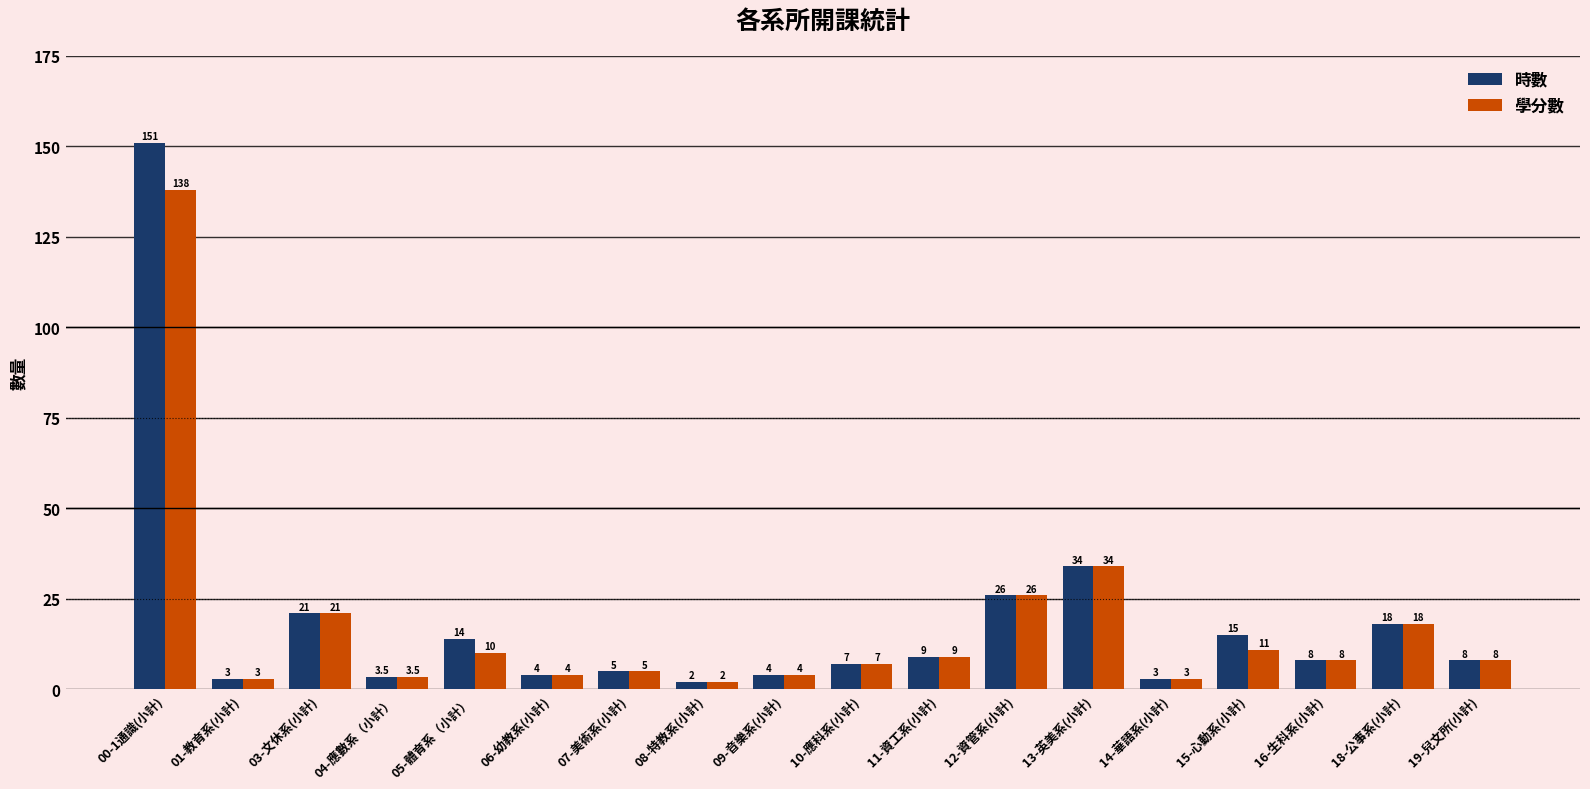

Rank the series by their average value, from lowest to highest.

學分數, 時數